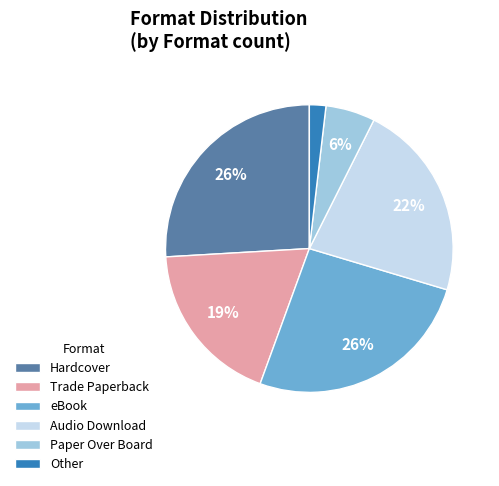

To the nearest percent, what portion does Audio Download represent?

22%